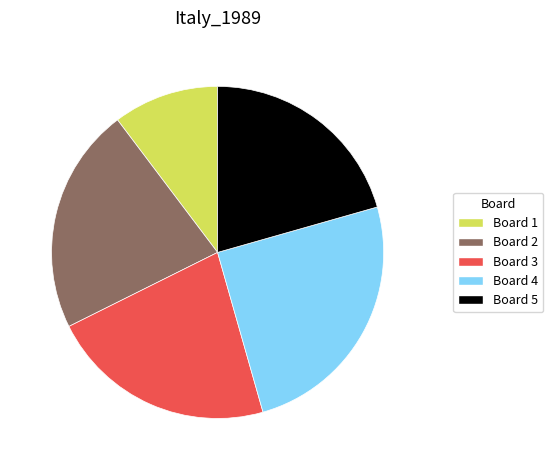

The Board 4 slice represents 12% of the pie. True or false?

False